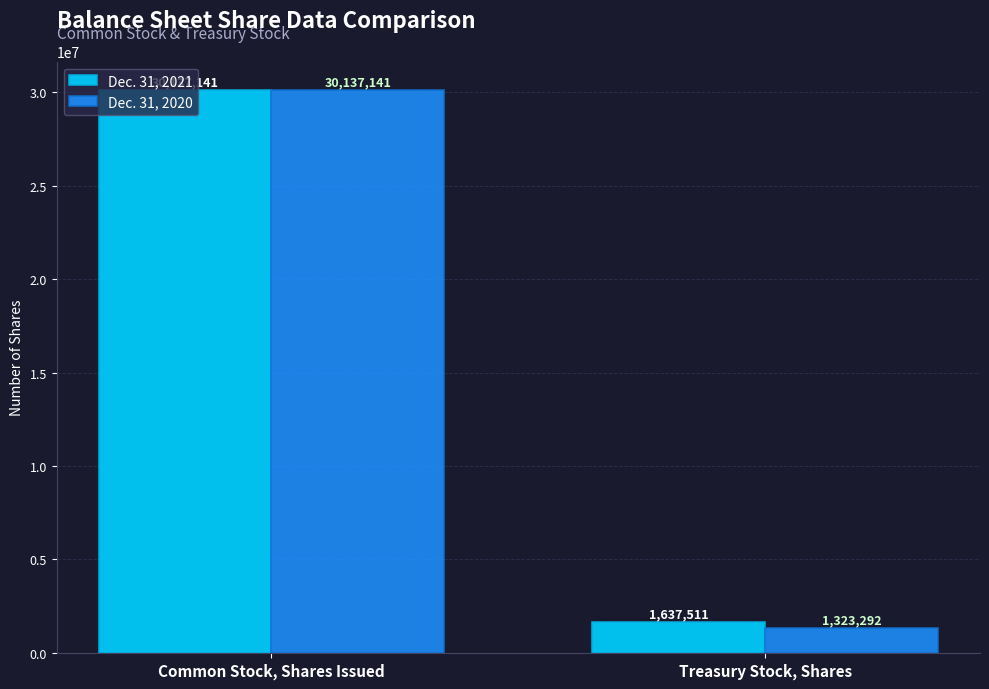

True or false: Dec. 31, 2020 has a value of 16429996 at Common Stock, Shares Issued.

False